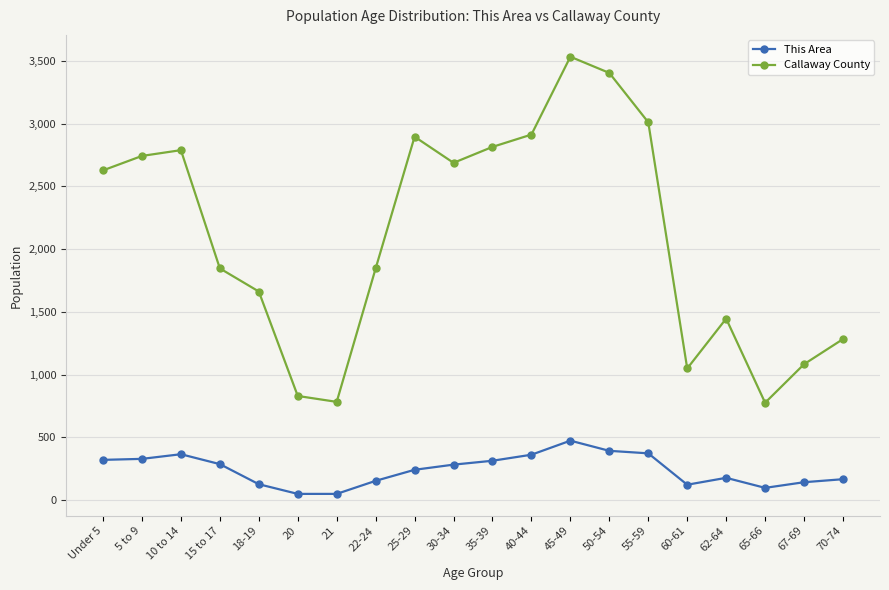

Which series has the widest spread of values?

Callaway County